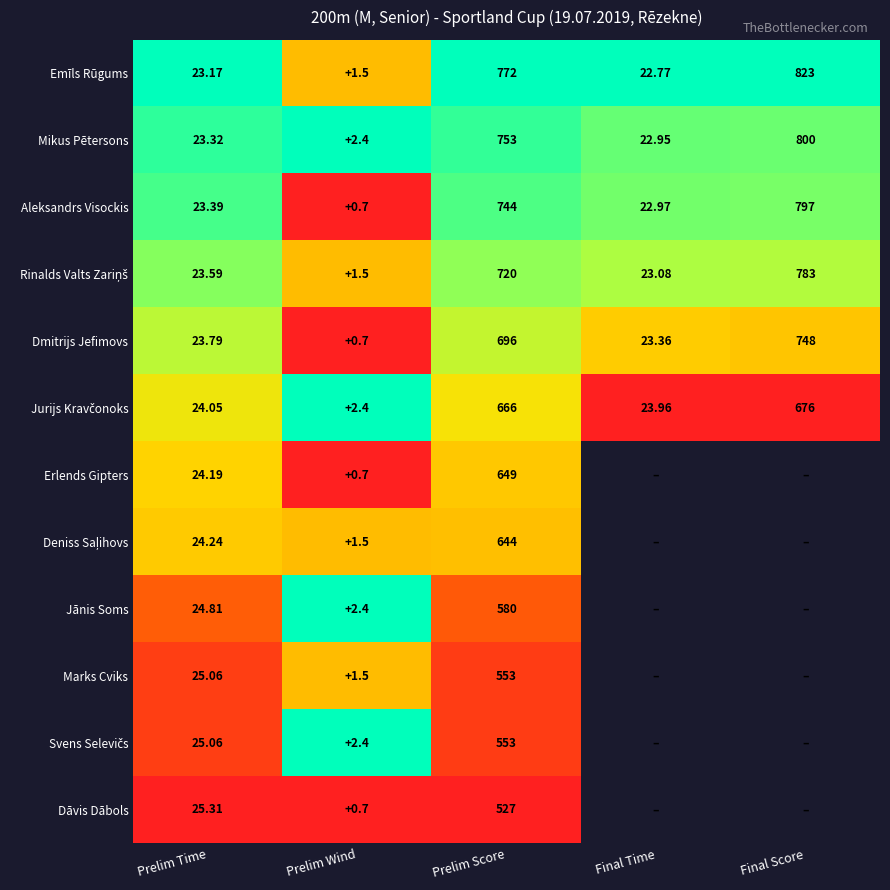

Which has a higher value, Prelim Wind or Final Score?

Final Score